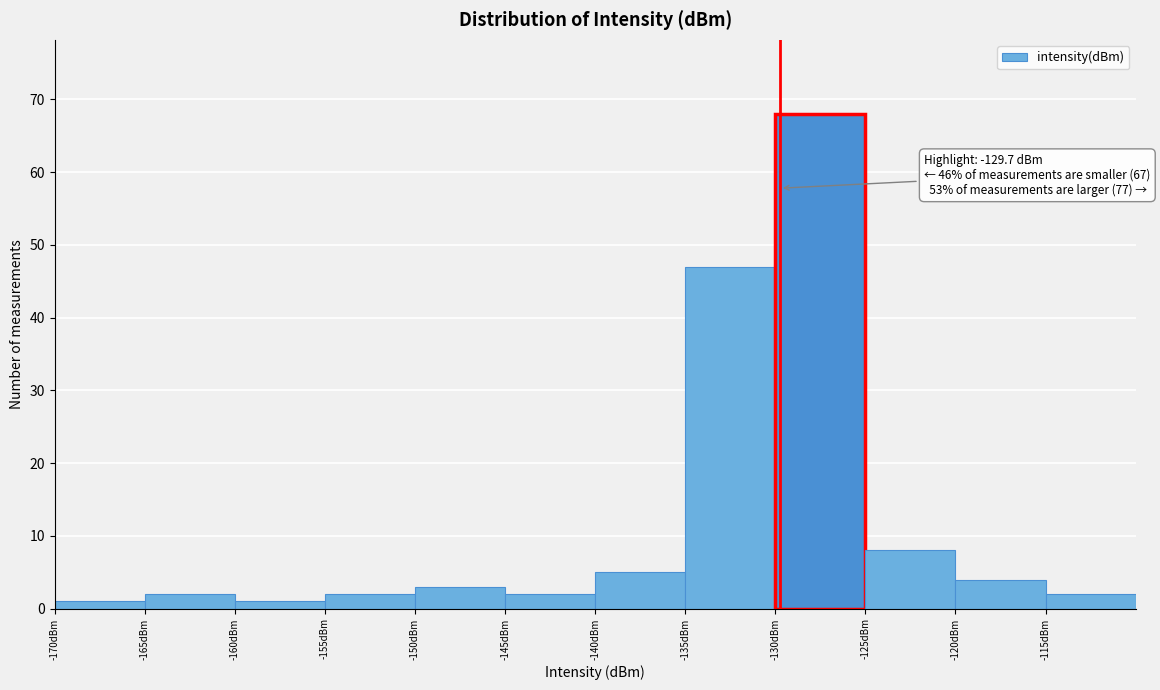

Over which range of the x-axis is the bar tallest?

-130 to -125